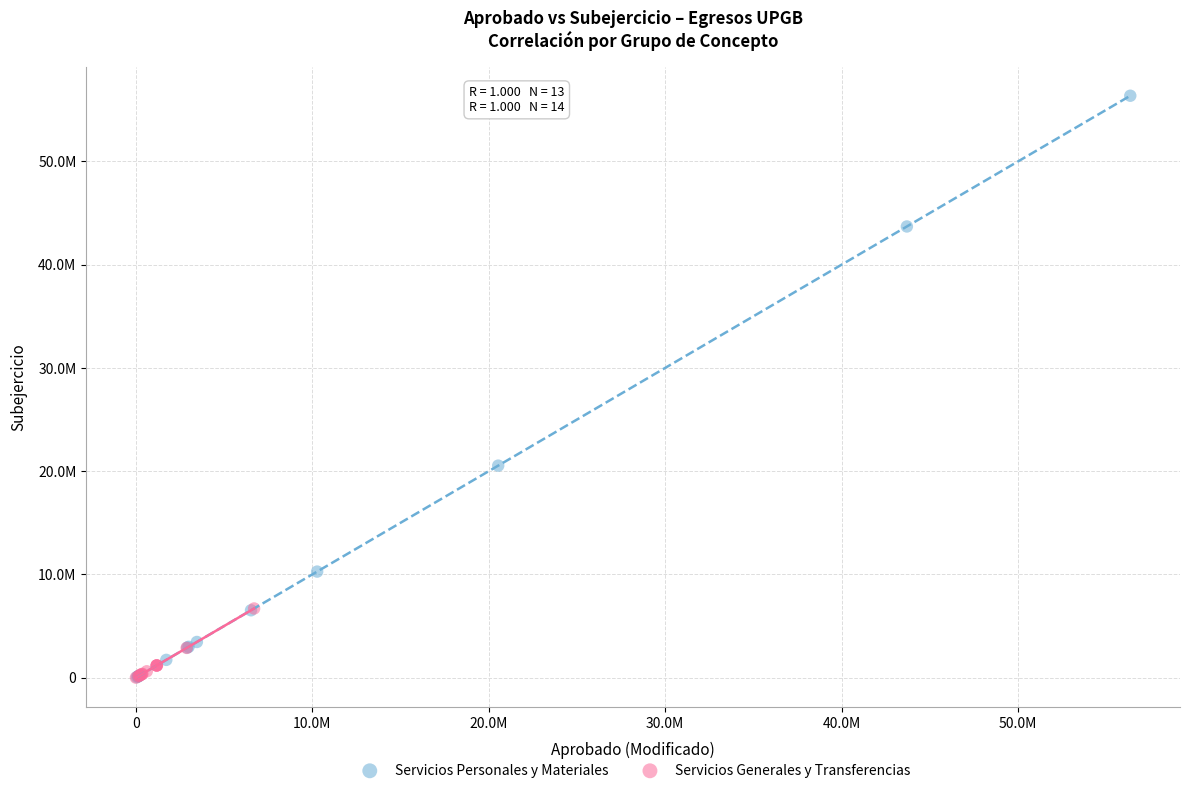

Which series contains the highest Y value?

Servicios Personales y Materiales